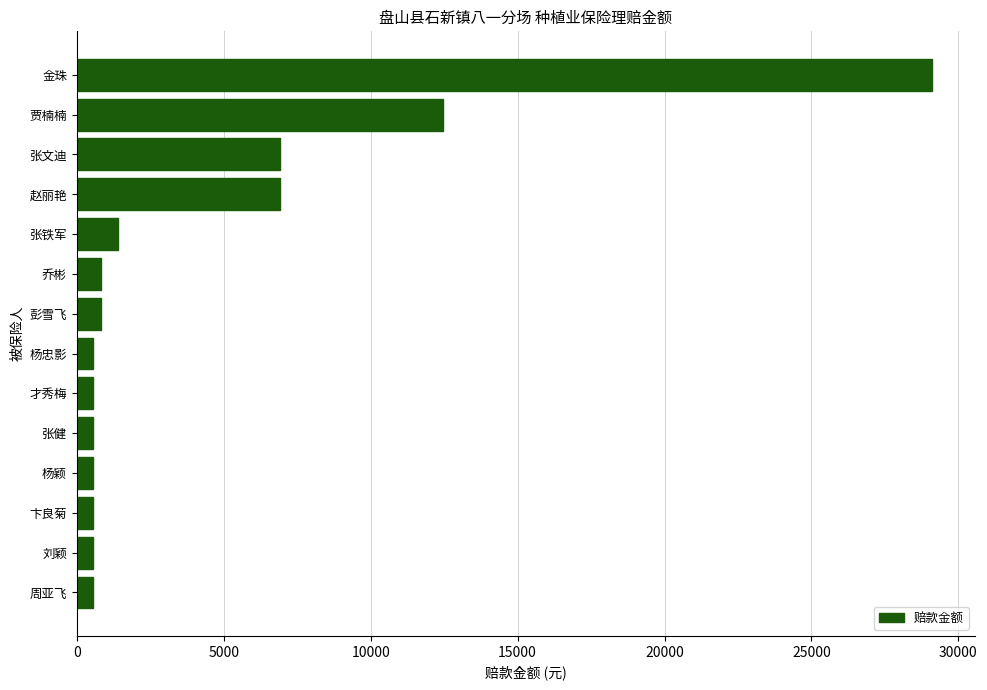

How many bars are there in total?

14